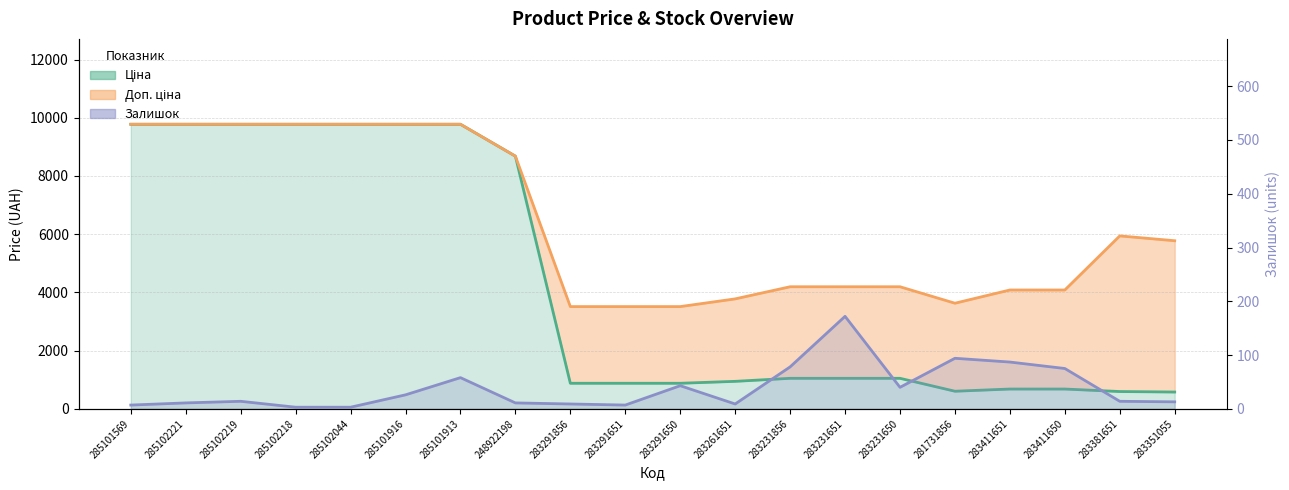

Does the chart display data point markers on the line(s)?

No